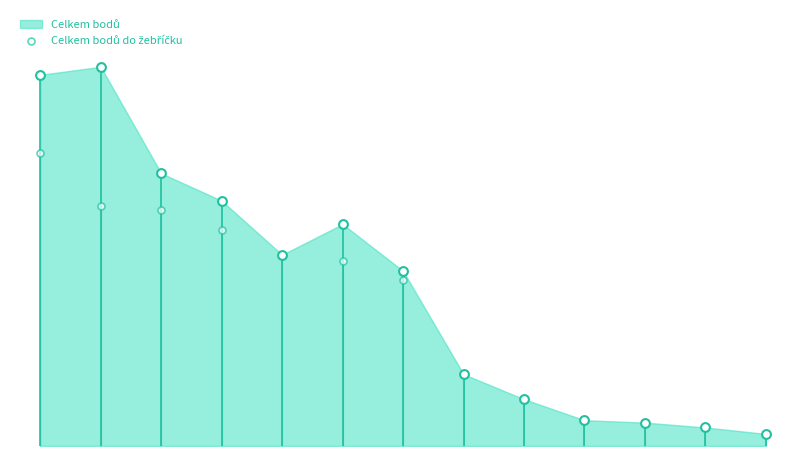

Approximately how many times larger is the value at 4 compared to 8?

4.1